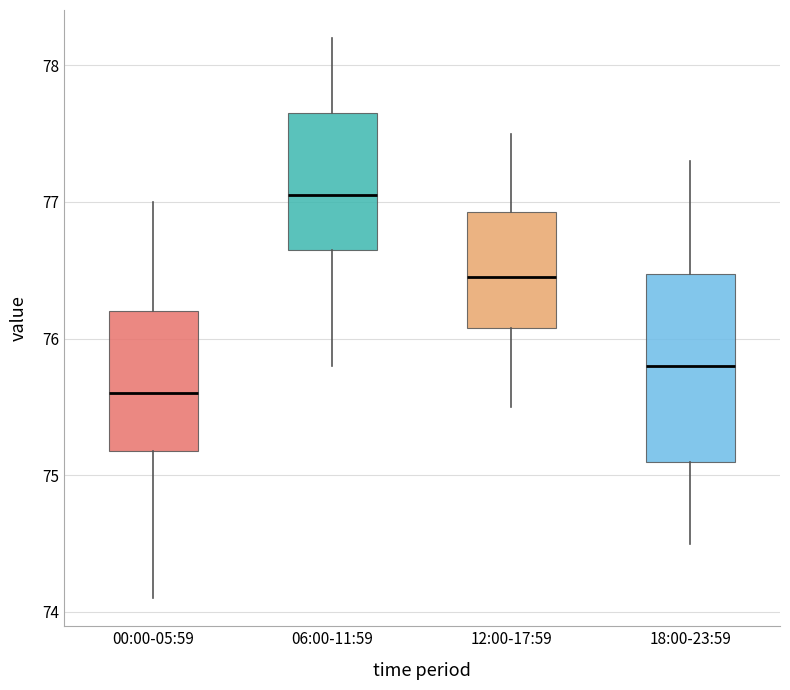

Where does the lower whisker of the box for 12:00-17:59 end on the y-axis? The values are not printed on the chart, so give them approximately, as read against the axis.

75.5